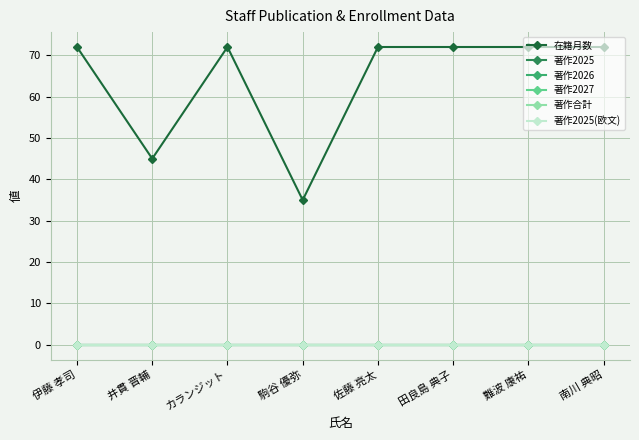

Does the chart have visible grid lines?

Yes